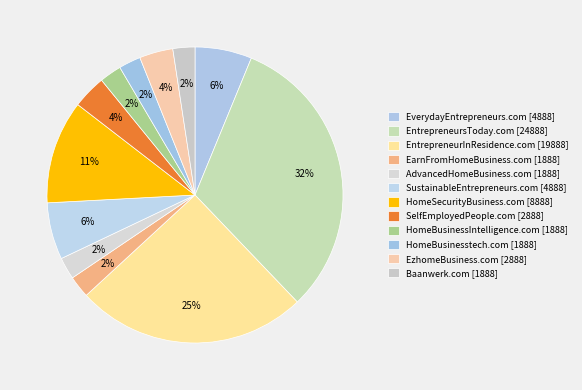

Is there a majority slice in this chart?

No